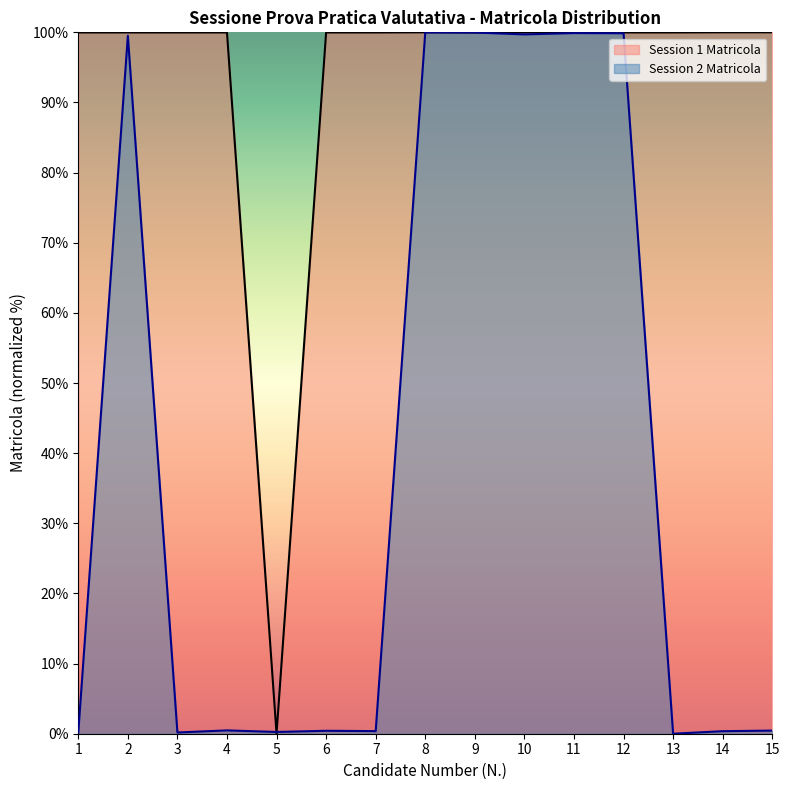

What are all the series names shown in the legend?

Session 1 Matricola, Session 2 Matricola